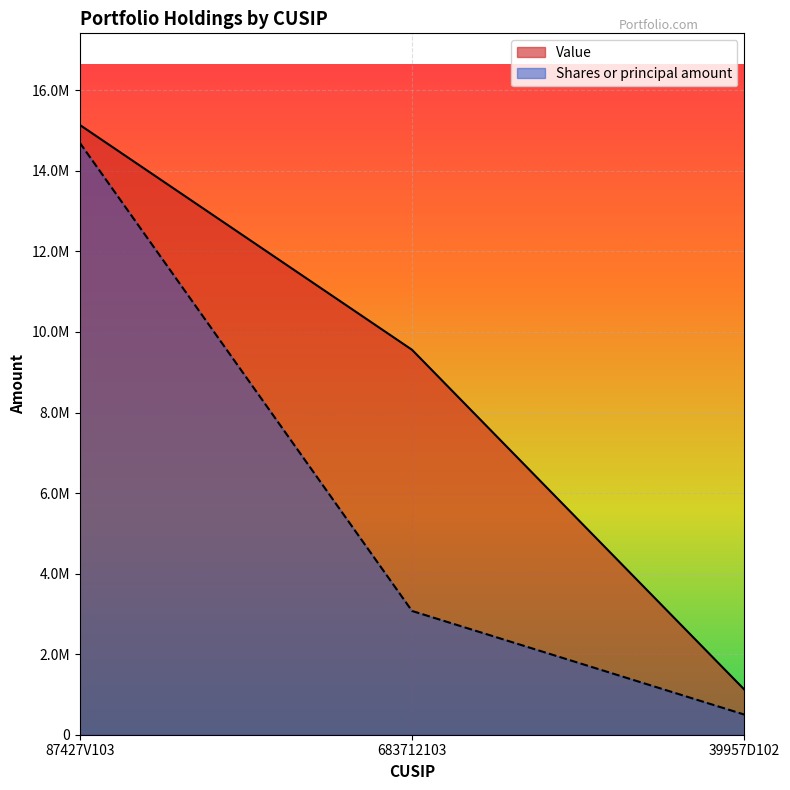

At 87427V103, list the series in order from largest to smallest.

Value, Shares or principal amount